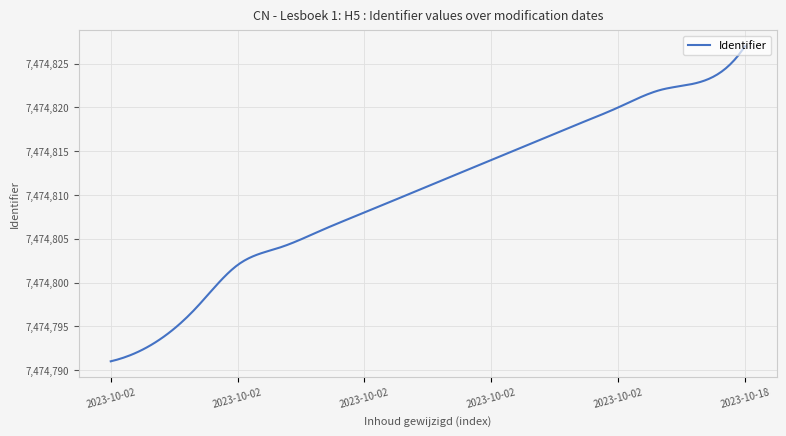

What is the maximum value shown in the chart?

7474827.0